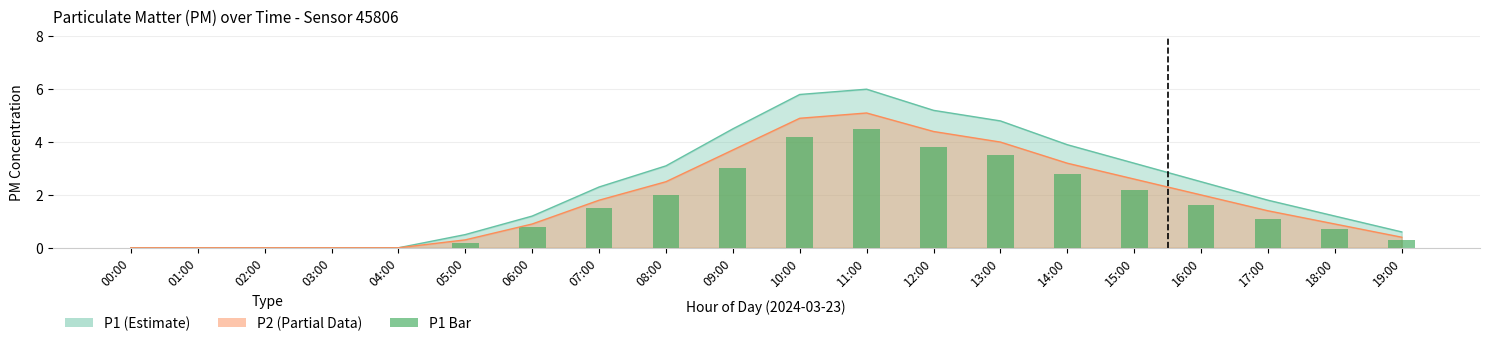

Reading left to right, what are all the values shown in this chart?

0.0	0.0	0.0	0.0	0.0	0.2	0.8	1.5	2.0	3.0	4.2	4.5	3.8	3.5	2.8	2.2	1.6	1.1	0.7	0.3